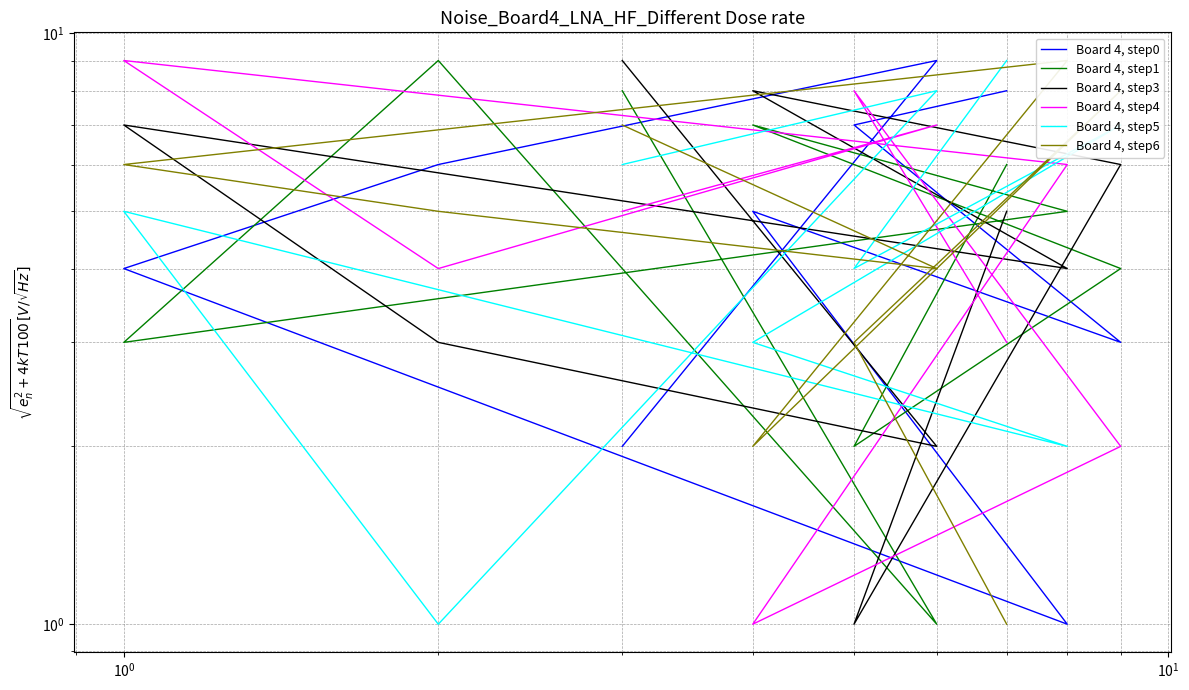

List the series in order of their peak value, highest first.

Board 4, step0, Board 4, step1, Board 4, step3, Board 4, step4, Board 4, step5, Board 4, step6